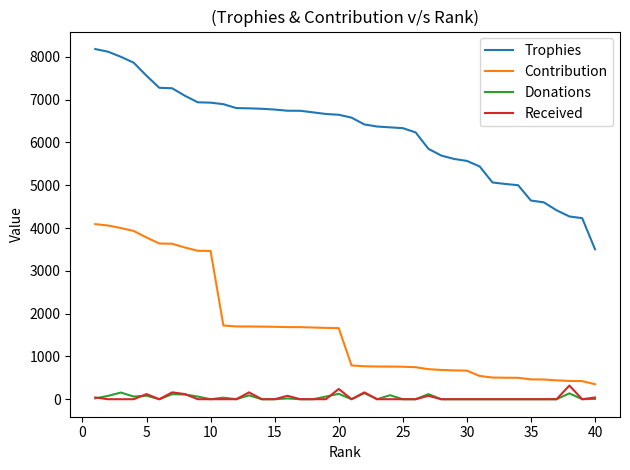

True or false: Contribution and Received intersect in this chart.

False